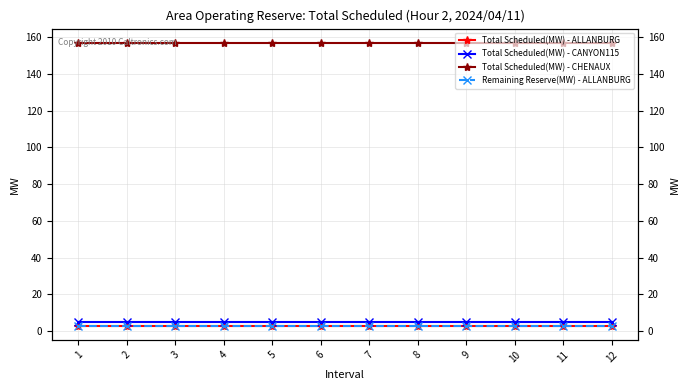

The value of Total Scheduled(MW) - ALLANBURG at 5 is 5. True or false?

False